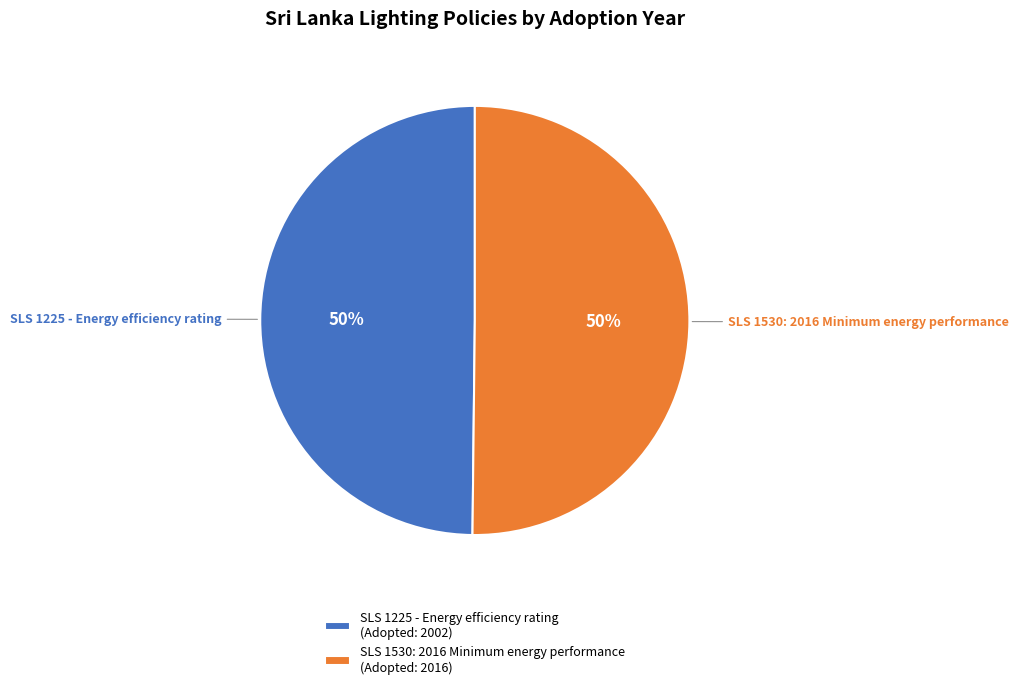

Approximately how many times larger is the value at SLS 1530: 2016 Minimum energy performance compared to SLS 1225 - Energy efficiency rating?

1.0